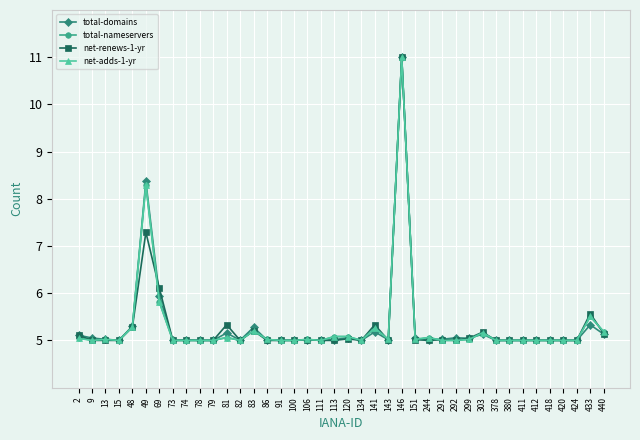

What is the value of the total-nameservers point at the 29th from the left?

5.0